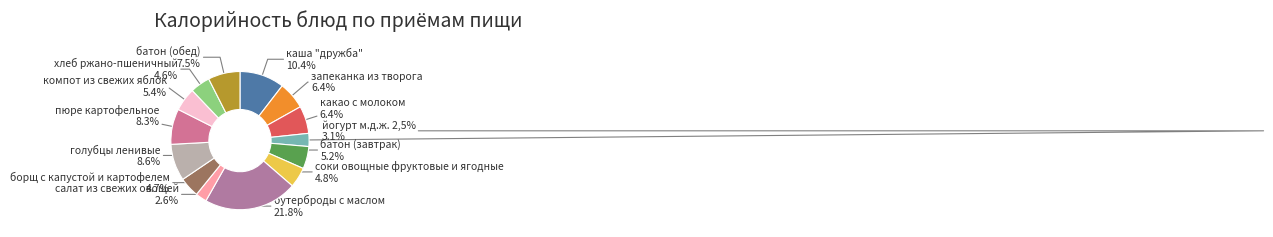

Combined, do соки овощные фруктовые и ягодные and салат из свежих овощей account for over 50%?

No